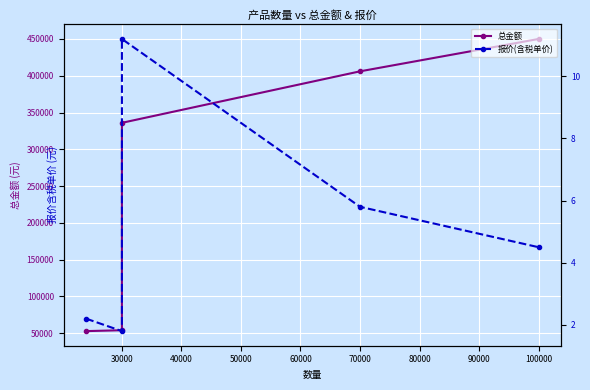

The 报价(含税单价) series shows 9.2 at 70000. True or false?

False